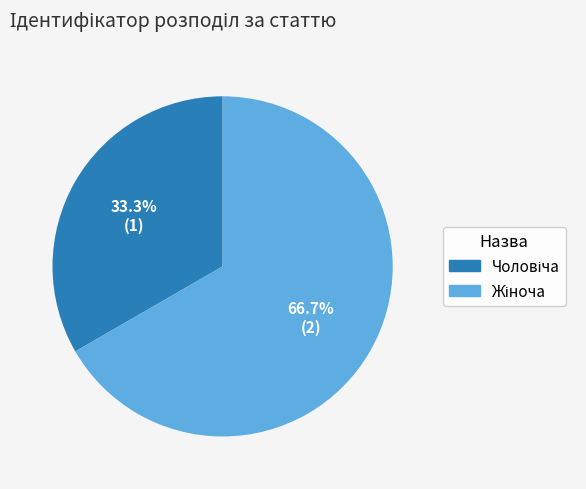

Does any single category account for the majority?

Yes